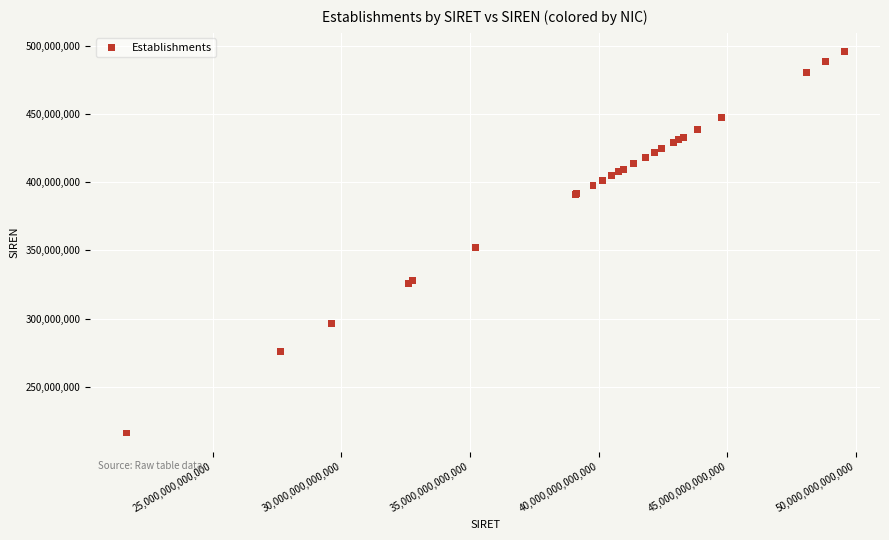

What Y value in the scatter plot is closest to 355840588?

352141808